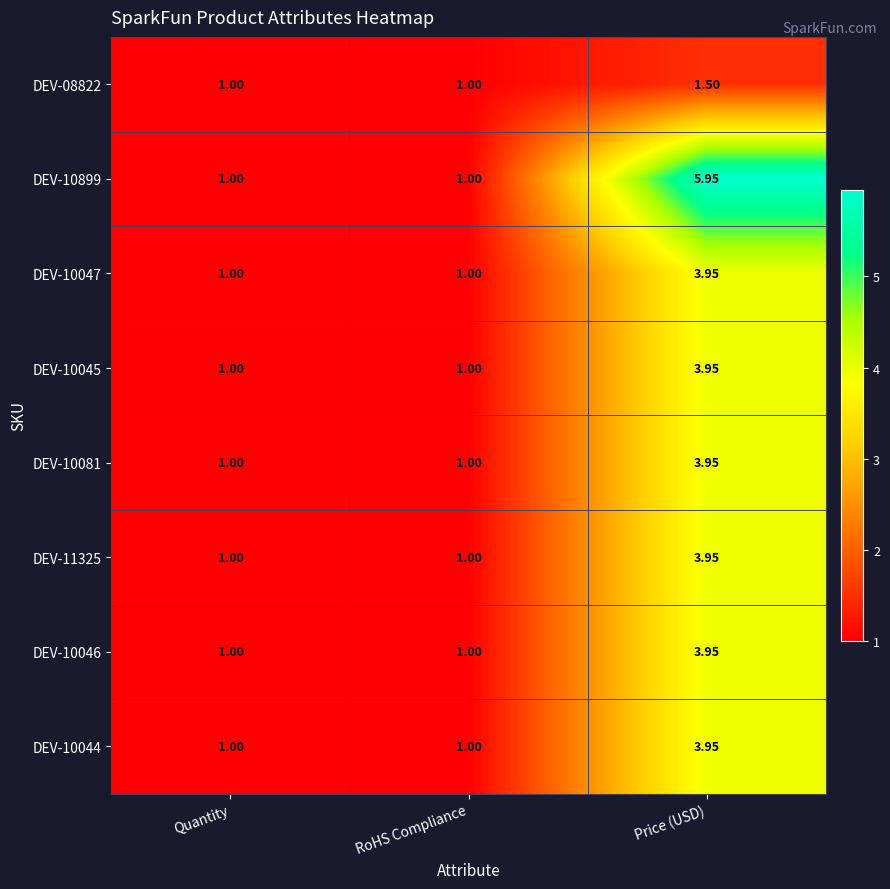

Which series has the widest spread of values?

DEV-10899